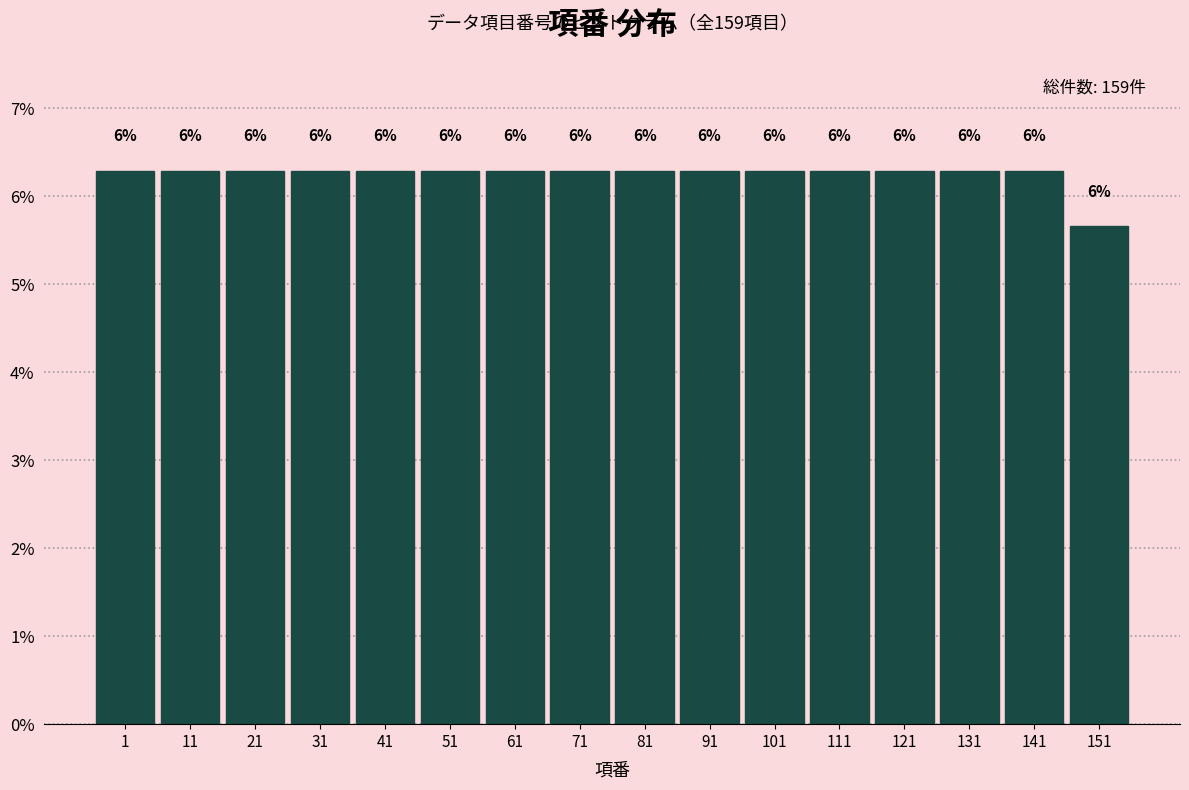

Are the bars horizontal?

No